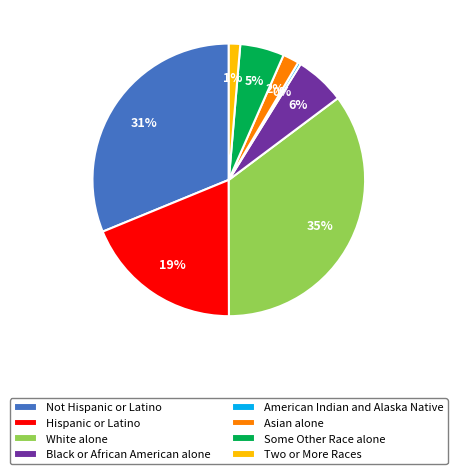

Is there a majority slice in this chart?

No